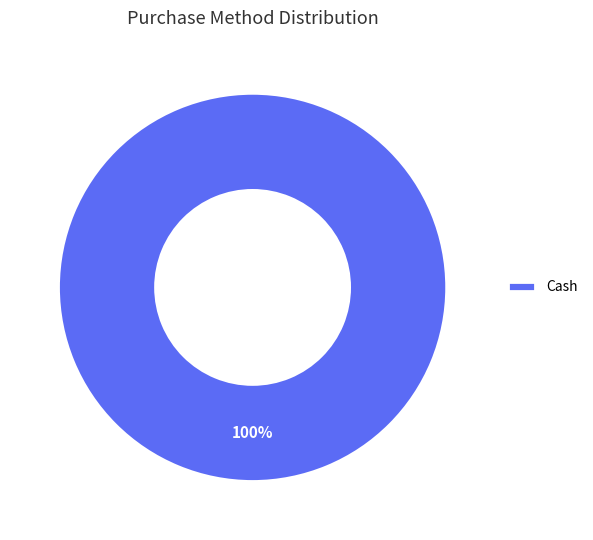

Rank the categories by value from highest to lowest.

Cash